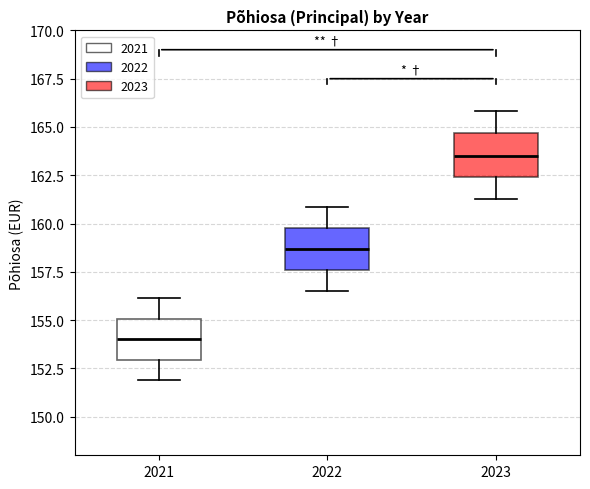

Reading left to right, read every box against the y-axis: the position of its median line, the range the box covers, and the ends of its whiskers. The values are not printed on the chart, so give them approximately, as read against the axis.

2021: median 154.0, box 153.0 to 155.0, whiskers 152.0 to 156.0
2022: median 158.5, box 157.5 to 160.0, whiskers 156.5 to 161.0
2023: median 163.5, box 162.5 to 164.5, whiskers 161.5 to 166.0